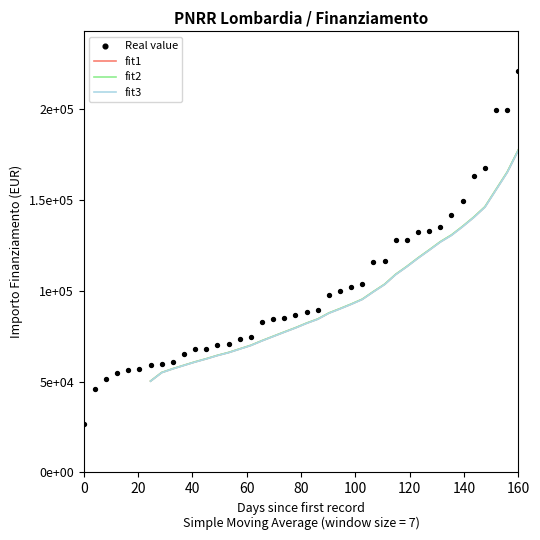

At how many categories does at least one series exceed 73878?

25